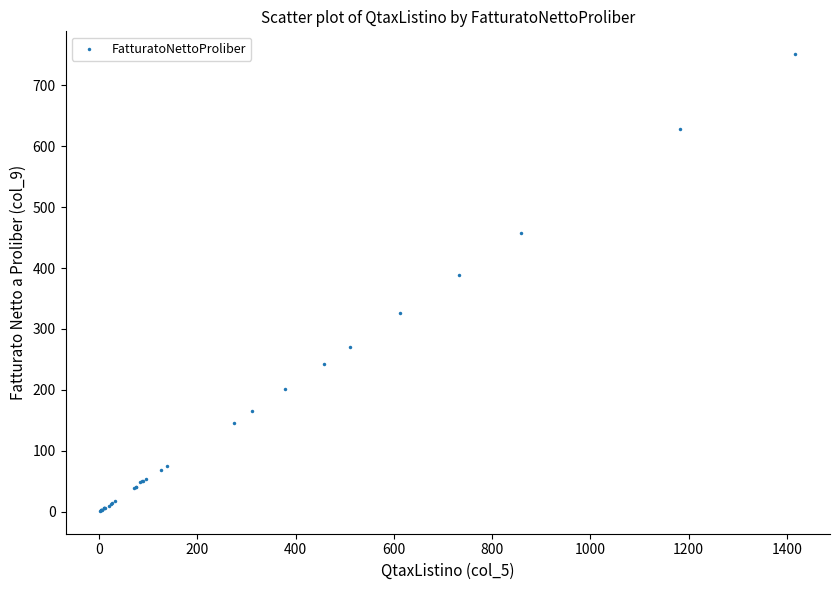

What Y value in the scatter plot is closest to 376?

389.4